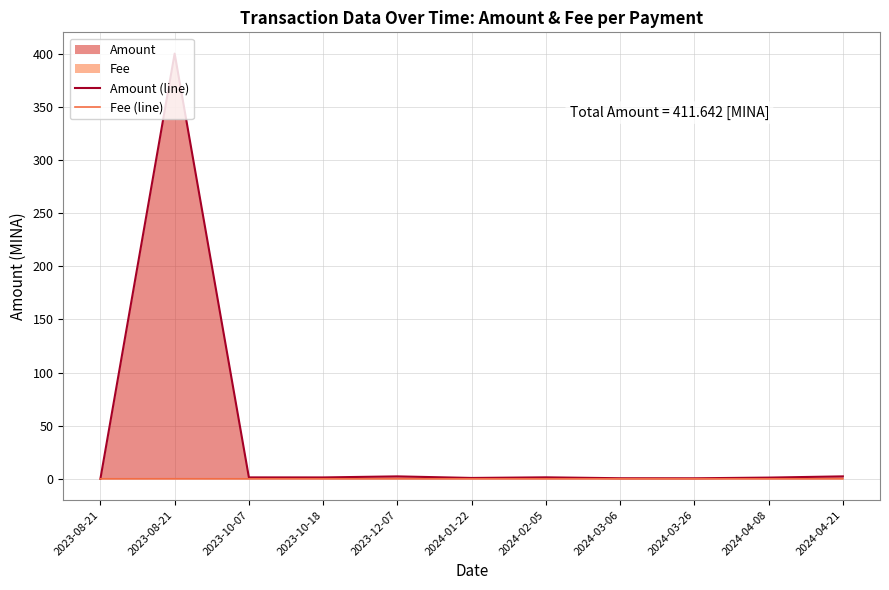

Where is the first local maximum for Fee (line)?

2023-08-21